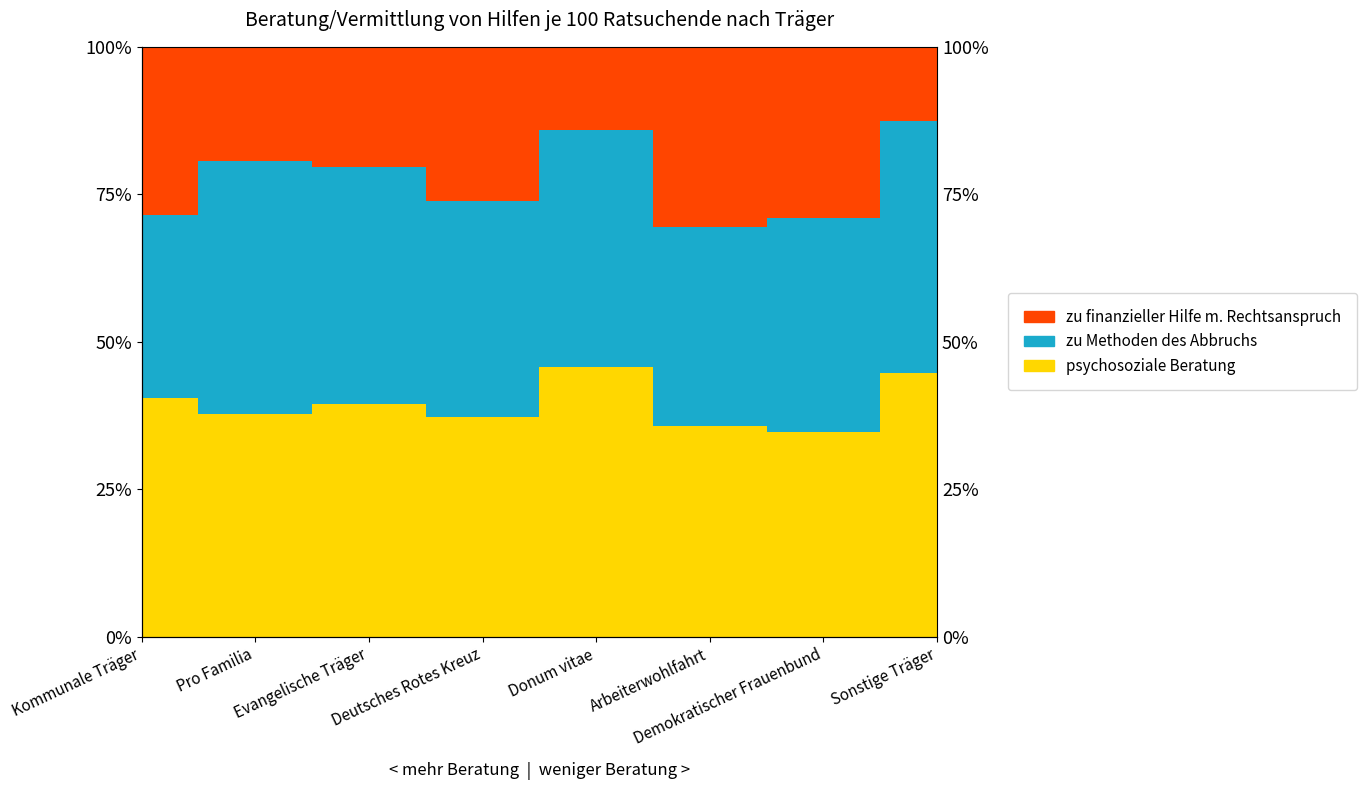

The value of zu finanzieller Hilfe m. Rechtsanspruch at Deutsches Rotes Kreuz is 26.2. True or false?

True